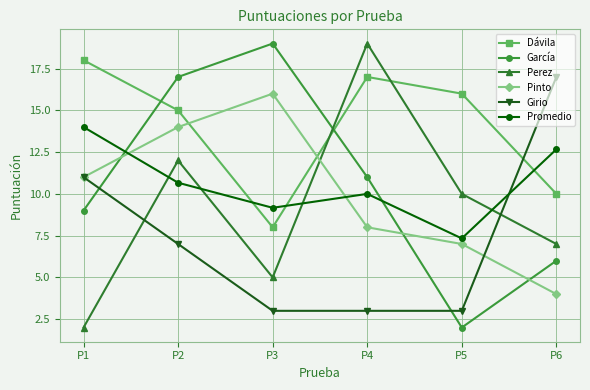

Reading left to right, what are all the values shown in this chart?

Dávila: 18.0	15.0	8.0	17.0	16.0	10.0
García: 9.0	17.0	19.0	11.0	2.0	6.0
Perez: 2.0	12.0	5.0	19.0	10.0	7.0
Pinto: 11.0	14.0	16.0	8.0	7.0	4.0
Girio: 11.0	7.0	3.0	3.0	3.0	17.0
Promedio: 14.0	10.7	9.2	10.0	7.3	12.7